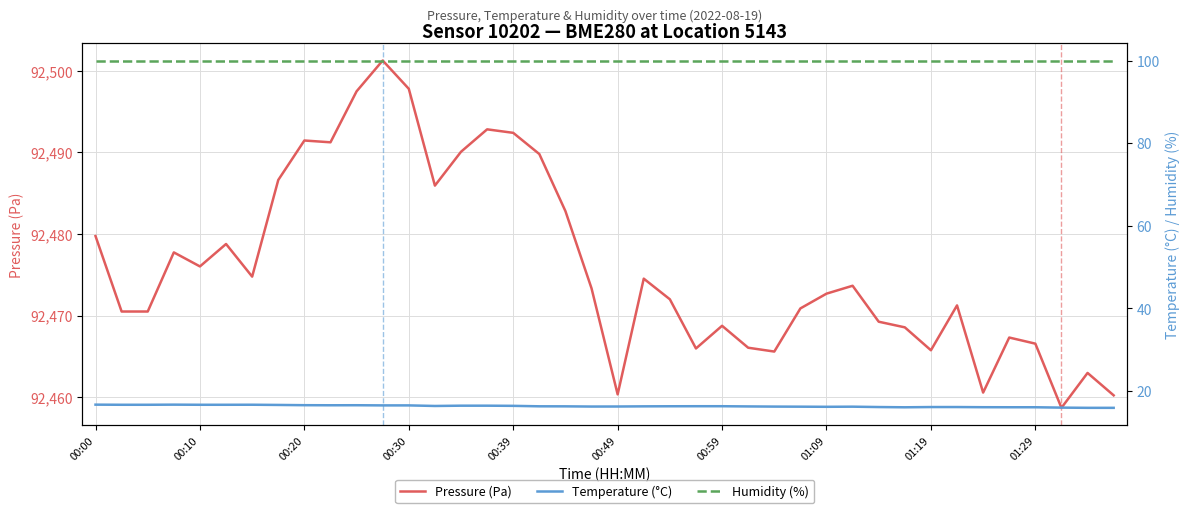

Rank the series at 01:09 from highest to lowest value.

Pressure (Pa), Humidity (%), Temperature (°C)